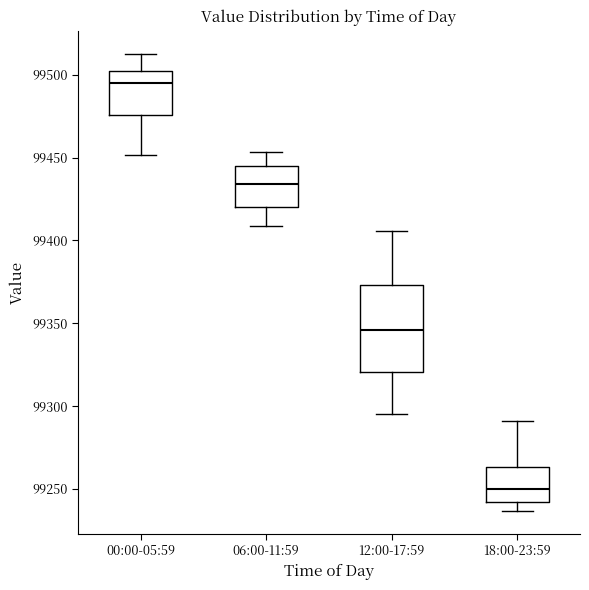

Reading left to right, transcribe this box plot: for each box, give where its median line is, the range the box spans, and where its two whiskers end, as read against the y-axis. The values are not printed on the chart, so give them approximately, as read against the axis.

00:00-05:59: median 99495, box 99475 to 99500, whiskers 99450 to 99515
06:00-11:59: median 99435, box 99420 to 99445, whiskers 99410 to 99455
12:00-17:59: median 99345, box 99320 to 99375, whiskers 99295 to 99405
18:00-23:59: median 99250, box 99240 to 99265, whiskers 99235 to 99290